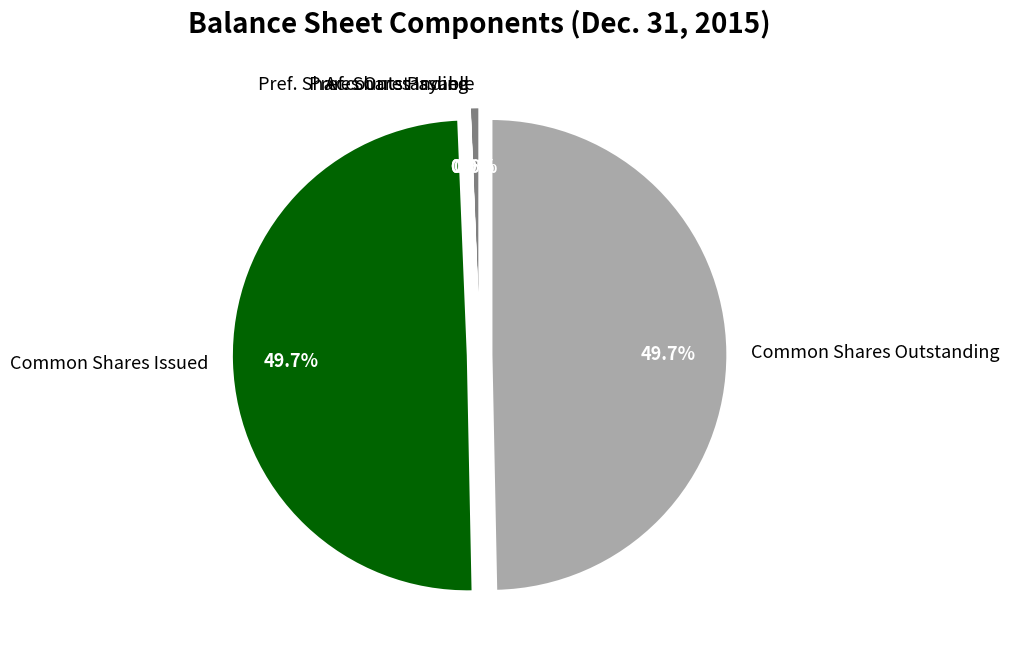

Combined, do Common Stock, Shares, Outstanding and Common Stock, Shares, Issued account for over 50%?

Yes